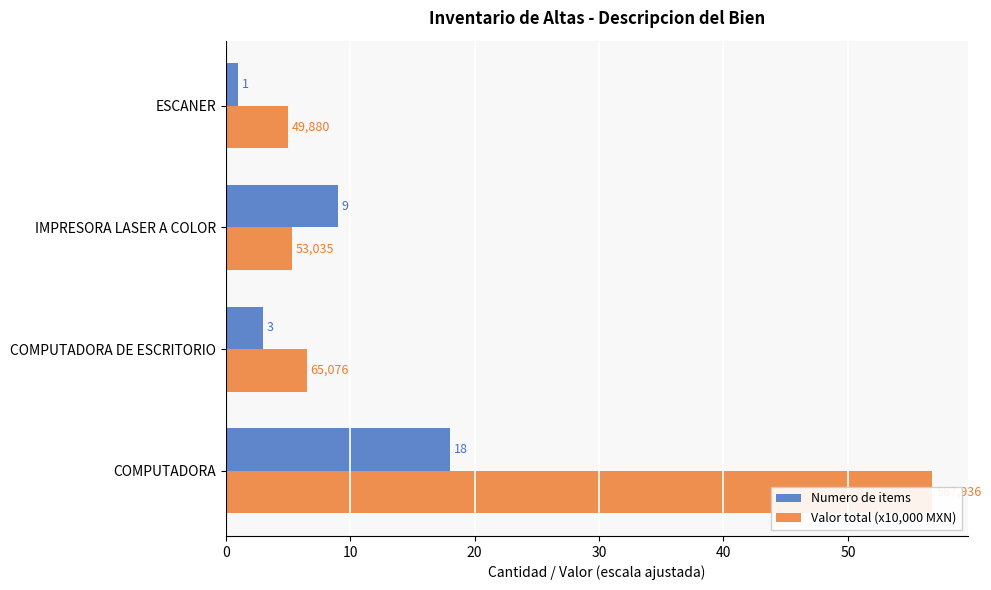

What is the value of the Valor total (x10,000 MXN) bar at the 3rd from the left?

5.3